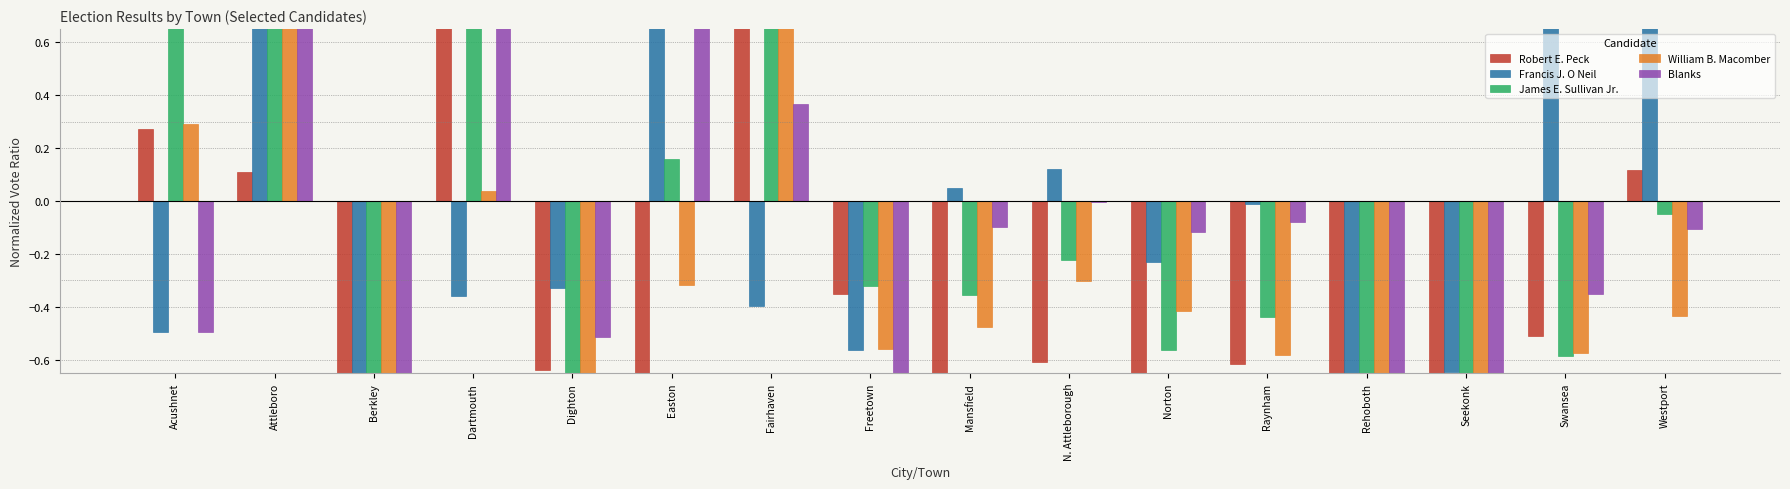

Reading left to right, list all the values displayed in this chart.

Robert E. Peck: Acushnet=0.3	Attleboro=0.1	Berkley=-0.8	Dartmouth=5.7	Dighton=-0.6	Easton=-0.7	Fairhaven=1.3	Freetown=-0.4	Mansfield=-0.7	N. Attleborough=-0.6	Norton=-0.8	Raynham=-0.6	Rehoboth=-0.9	Seekonk=-0.9	Swansea=-0.5	Westport=0.1
Francis J. O Neil: Acushnet=-0.5	Attleboro=1.4	Berkley=-0.7	Dartmouth=-0.4	Dighton=-0.3	Easton=1.0	Fairhaven=-0.4	Freetown=-0.6	Mansfield=0.0	N. Attleborough=0.1	Norton=-0.2	Raynham=-0.0	Rehoboth=-0.8	Seekonk=-0.6	Swansea=1.3	Westport=0.7
James E. Sullivan Jr.: Acushnet=1.2	Attleboro=1.3	Berkley=-0.9	Dartmouth=1.5	Dighton=-0.7	Easton=0.2	Fairhaven=1.7	Freetown=-0.3	Mansfield=-0.4	N. Attleborough=-0.2	Norton=-0.6	Raynham=-0.4	Rehoboth=-0.9	Seekonk=-0.9	Swansea=-0.6	Westport=-0.0
William B. Macomber: Acushnet=0.3	Attleboro=1.1	Berkley=-0.9	Dartmouth=0.0	Dighton=-0.8	Easton=-0.3	Fairhaven=5.7	Freetown=-0.6	Mansfield=-0.5	N. Attleborough=-0.3	Norton=-0.4	Raynham=-0.6	Rehoboth=-1.0	Seekonk=-0.8	Swansea=-0.6	Westport=-0.4
Blanks: Acushnet=-0.5	Attleboro=2.1	Berkley=-0.9	Dartmouth=1.0	Dighton=-0.5	Easton=1.6	Fairhaven=0.4	Freetown=-0.8	Mansfield=-0.1	N. Attleborough=-0.0	Norton=-0.1	Raynham=-0.1	Rehoboth=-0.9	Seekonk=-0.8	Swansea=-0.4	Westport=-0.1